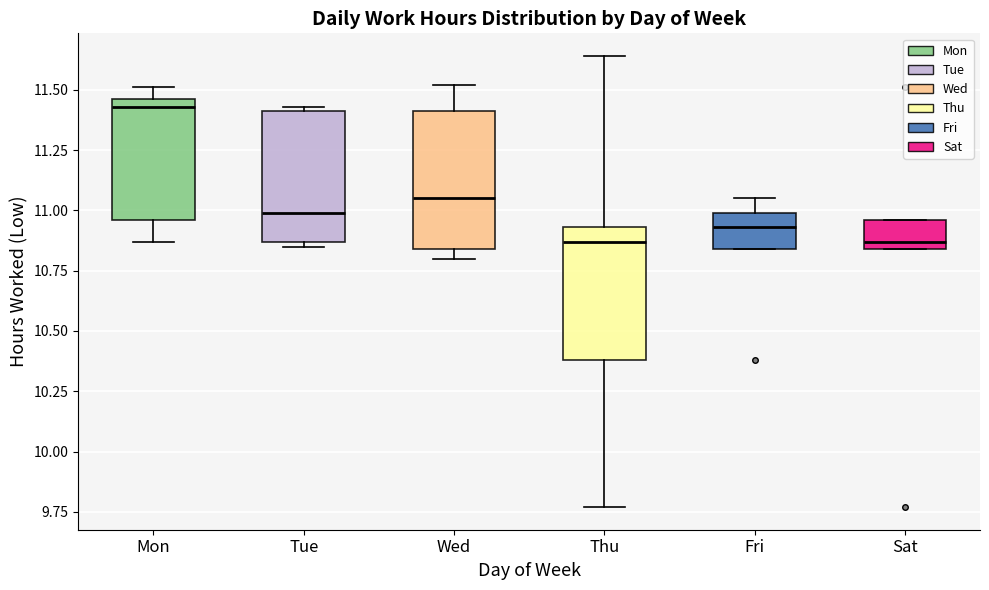

Reading left to right, transcribe this box plot: for each box, give where its median line is, the range the box spans, and where its two whiskers end, as read against the y-axis. The values are not printed on the chart, so give them approximately, as read against the axis.

Mon: median 11.45 (just below the box's upper edge), box 10.95 to 11.45, whiskers 10.85 to 11.50
Tue: median 11.00, box 10.85 to 11.40, whiskers 10.85 (just below the box's lower edge) to 11.45
Wed: median 11.05, box 10.85 to 11.40, whiskers 10.80 to 11.50
Thu: median 10.85, box 10.40 to 10.95, whiskers 9.75 to 11.65
Fri: median 10.95, box 10.85 to 11.00, whiskers 10.85 to 11.05
Sat: median 10.85 (just above the box's lower edge), box 10.85 to 10.95, whiskers 10.85 to 10.95